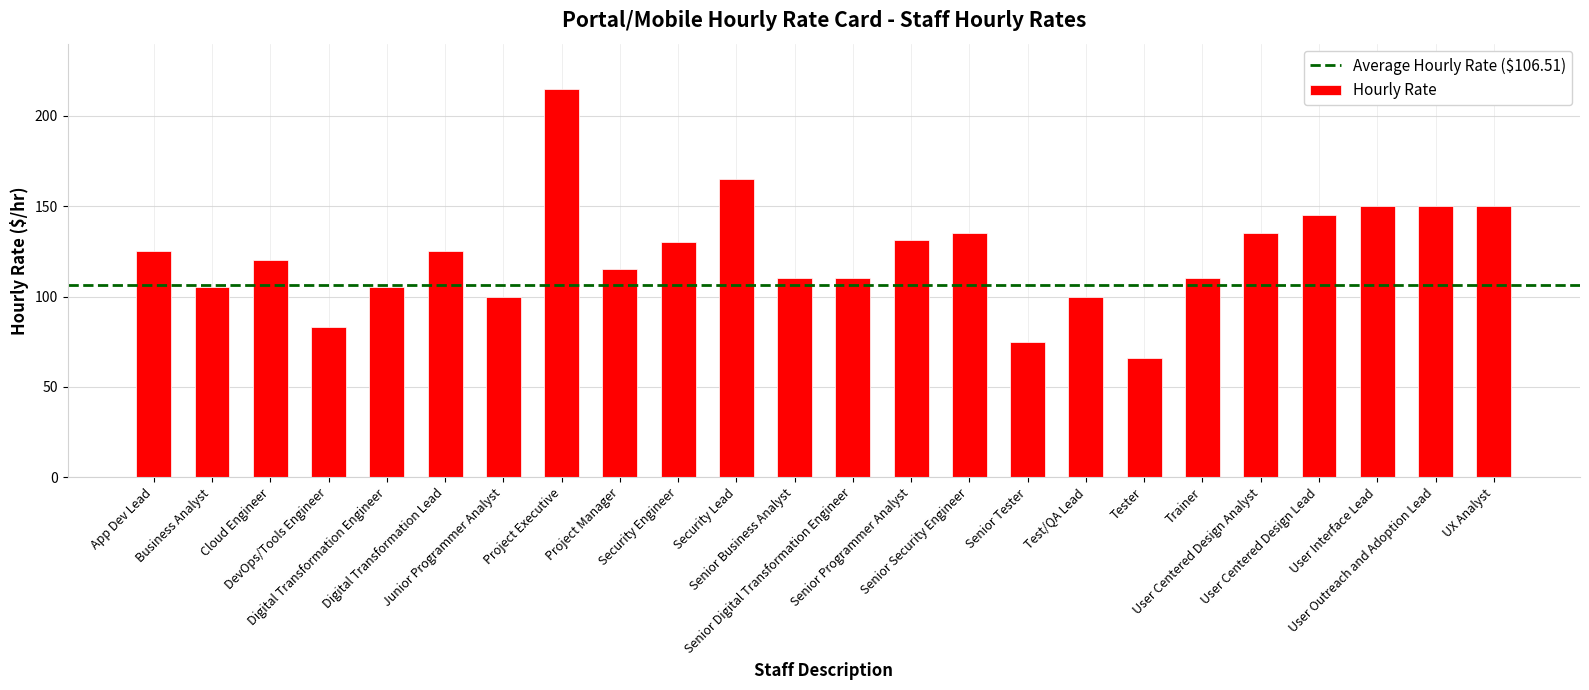

What is the change in value from App Dev Lead to Tester?

-59.0